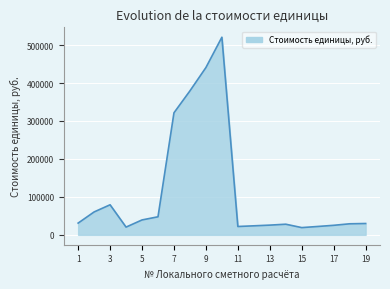

What is the difference between the second highest and minimum values?

421691